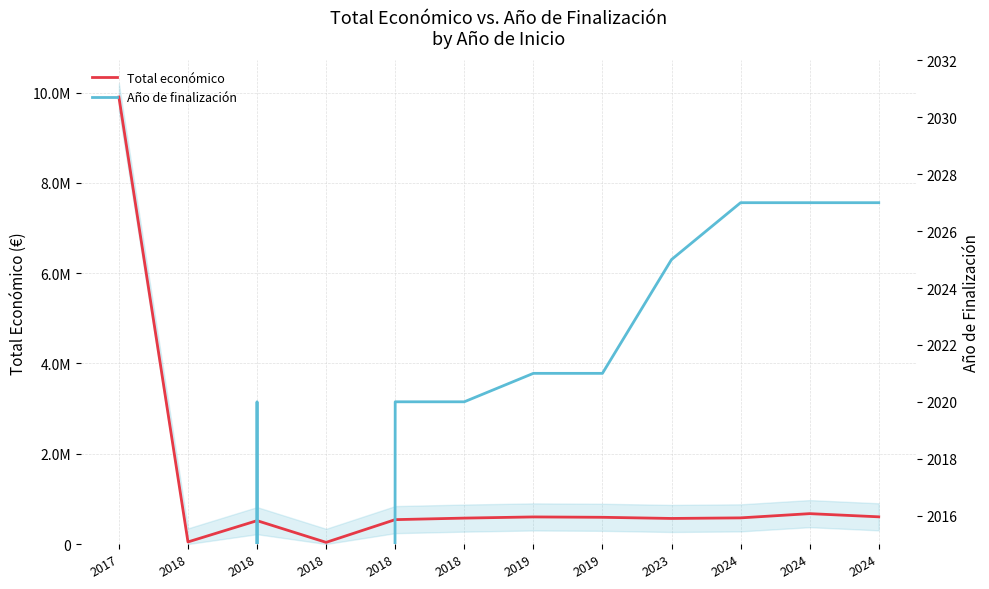

What is the sum of all Total económico values?

15226959.4